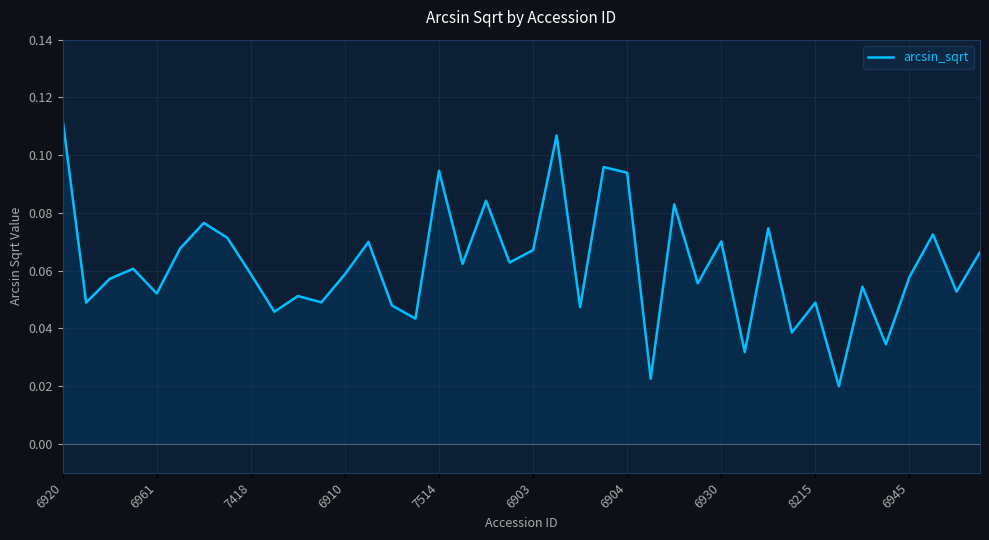

Which label corresponds to the largest value in the chart?

6920